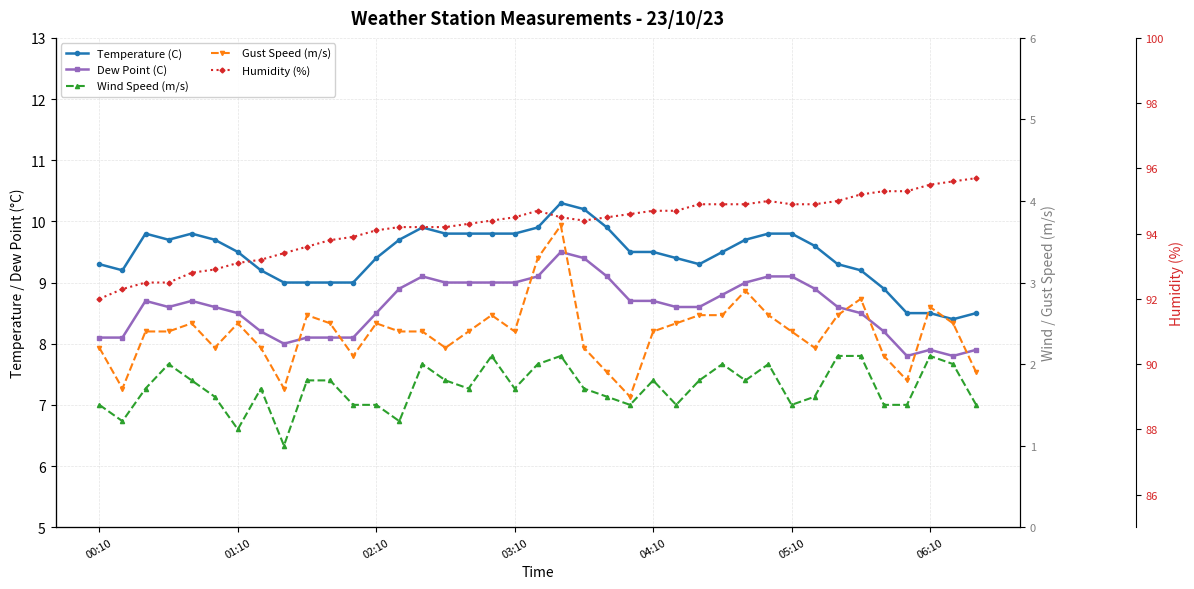

True or false: Wind Speed (m/s) and Dew Point (C) intersect in this chart.

False